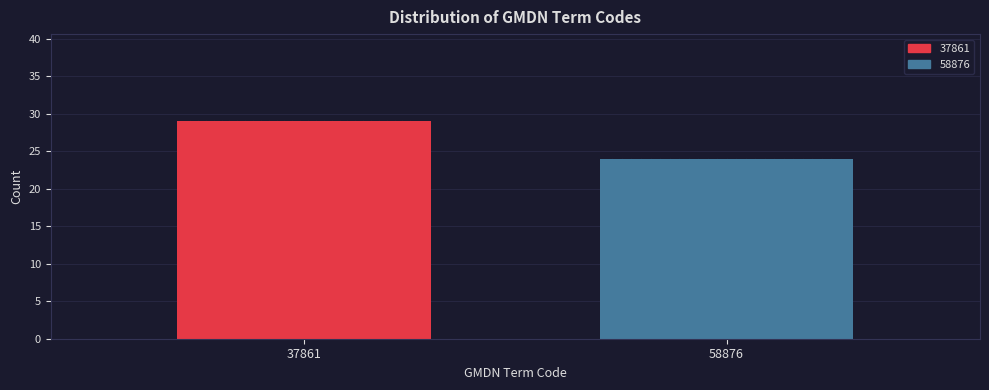

Reading left to right, extract all data points from this chart.

29	24